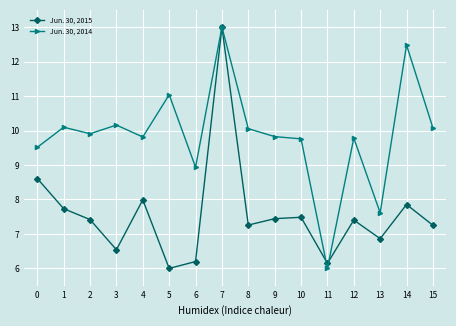

True or false: Jun. 30, 2014 has a value of 2.8 at 11.

False